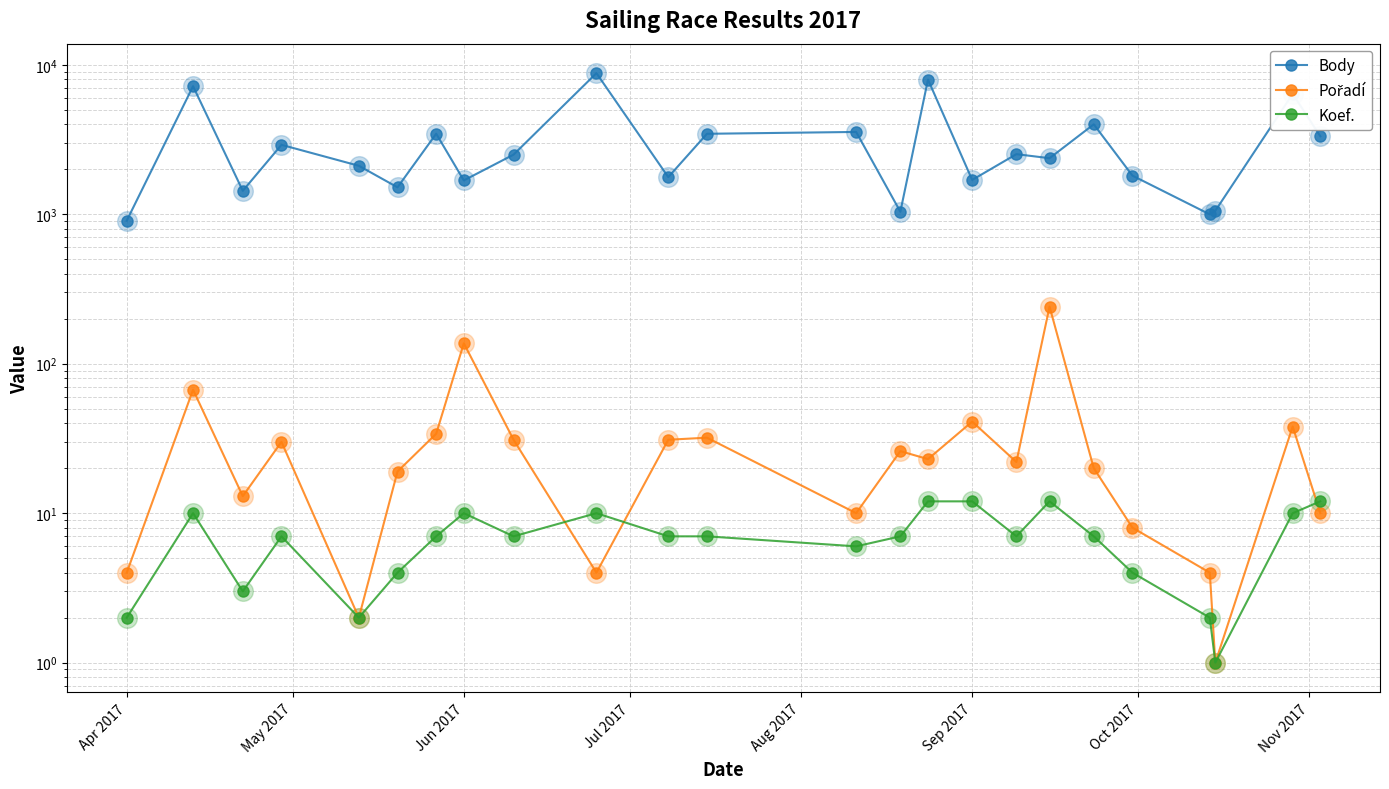

What are all the series names shown in the legend?

Body, Pořadí, Koef.